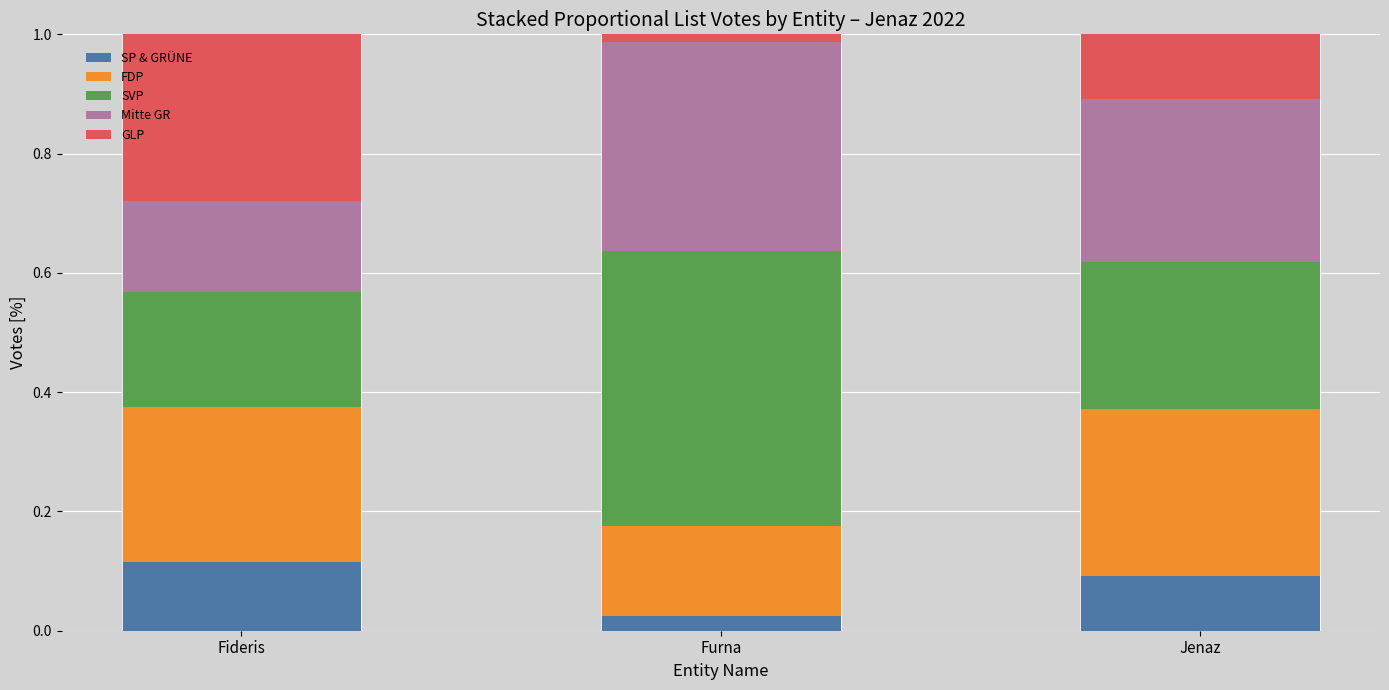

Which category has the highest value in the SP & GRÜNE series?

Fideris